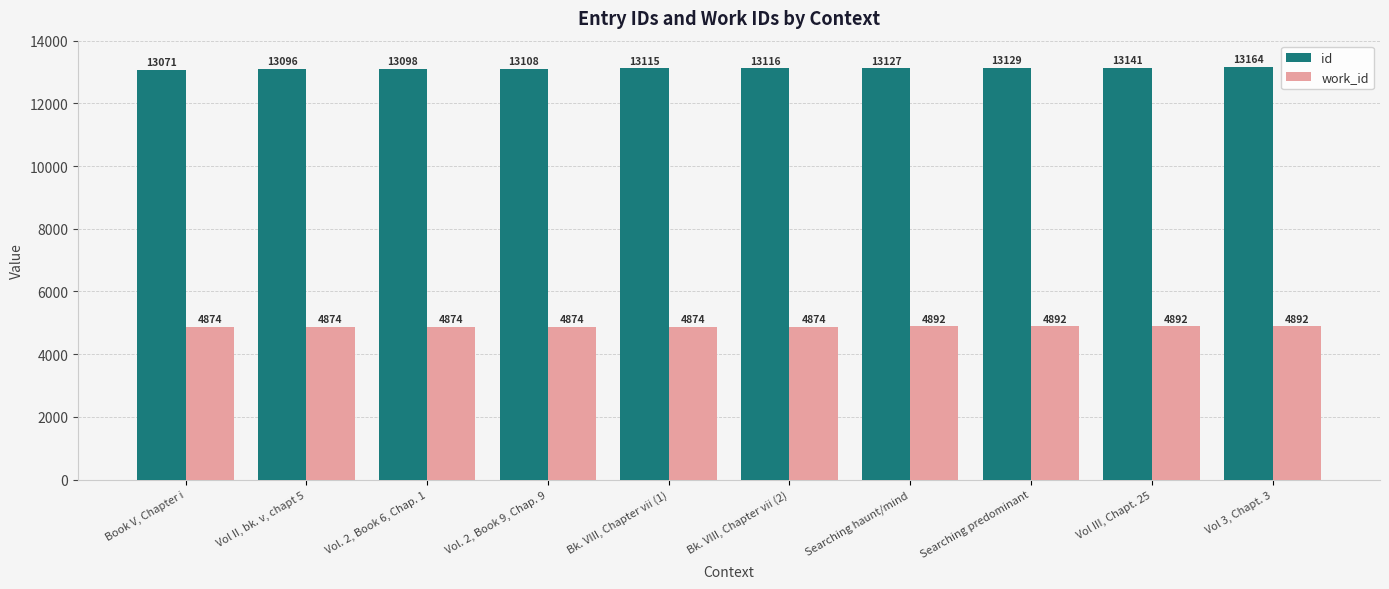

Reading right to left, extract all data points from this chart.

id: 13164	13141	13129	13127	13116	13115	13108	13098	13096	13071
work_id: 4892	4892	4892	4892	4874	4874	4874	4874	4874	4874